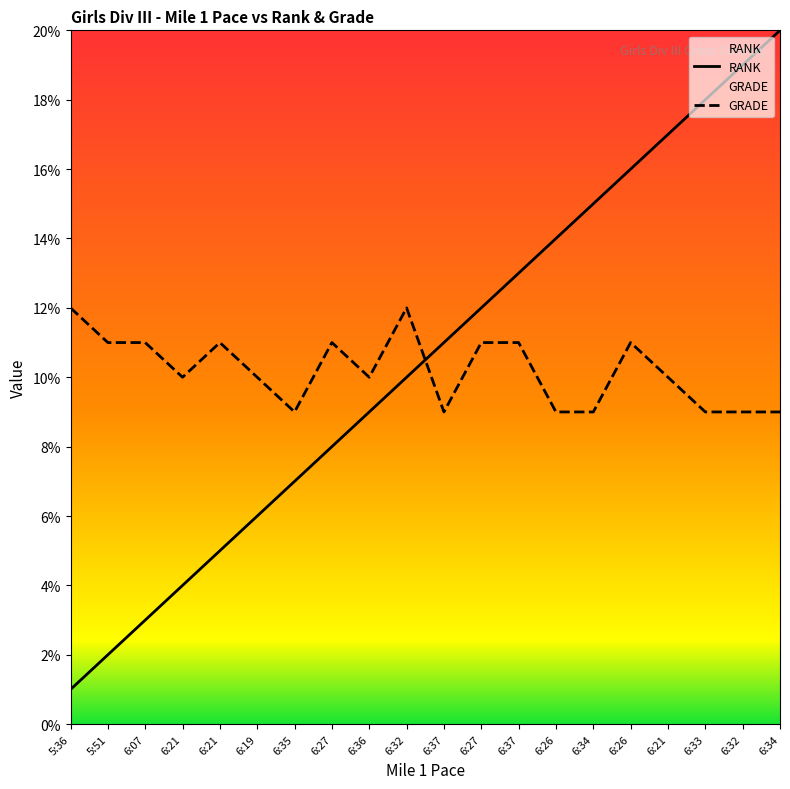

How many categories are shown in the chart?

20